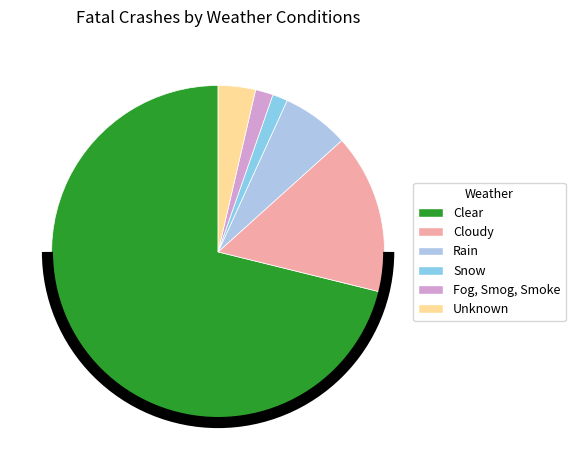

Which category has the biggest portion of the pie?

Clear